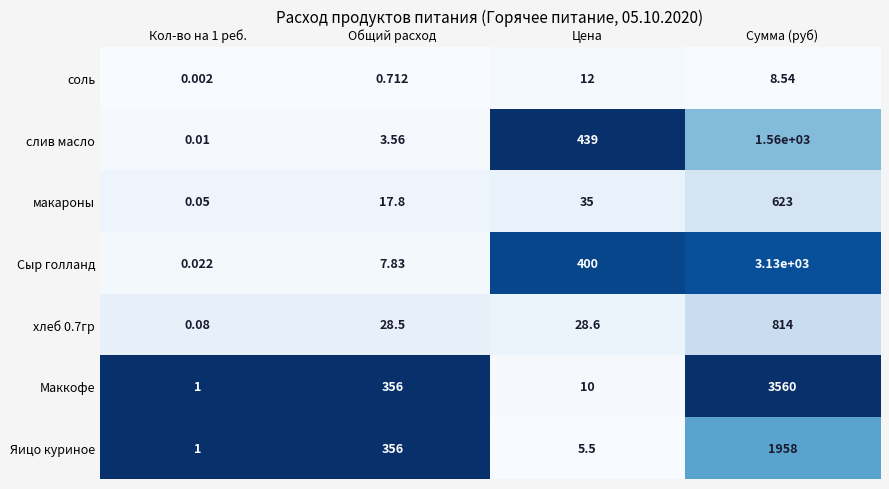

Which category has the lowest value across all series?

Кол-во на 1 реб.